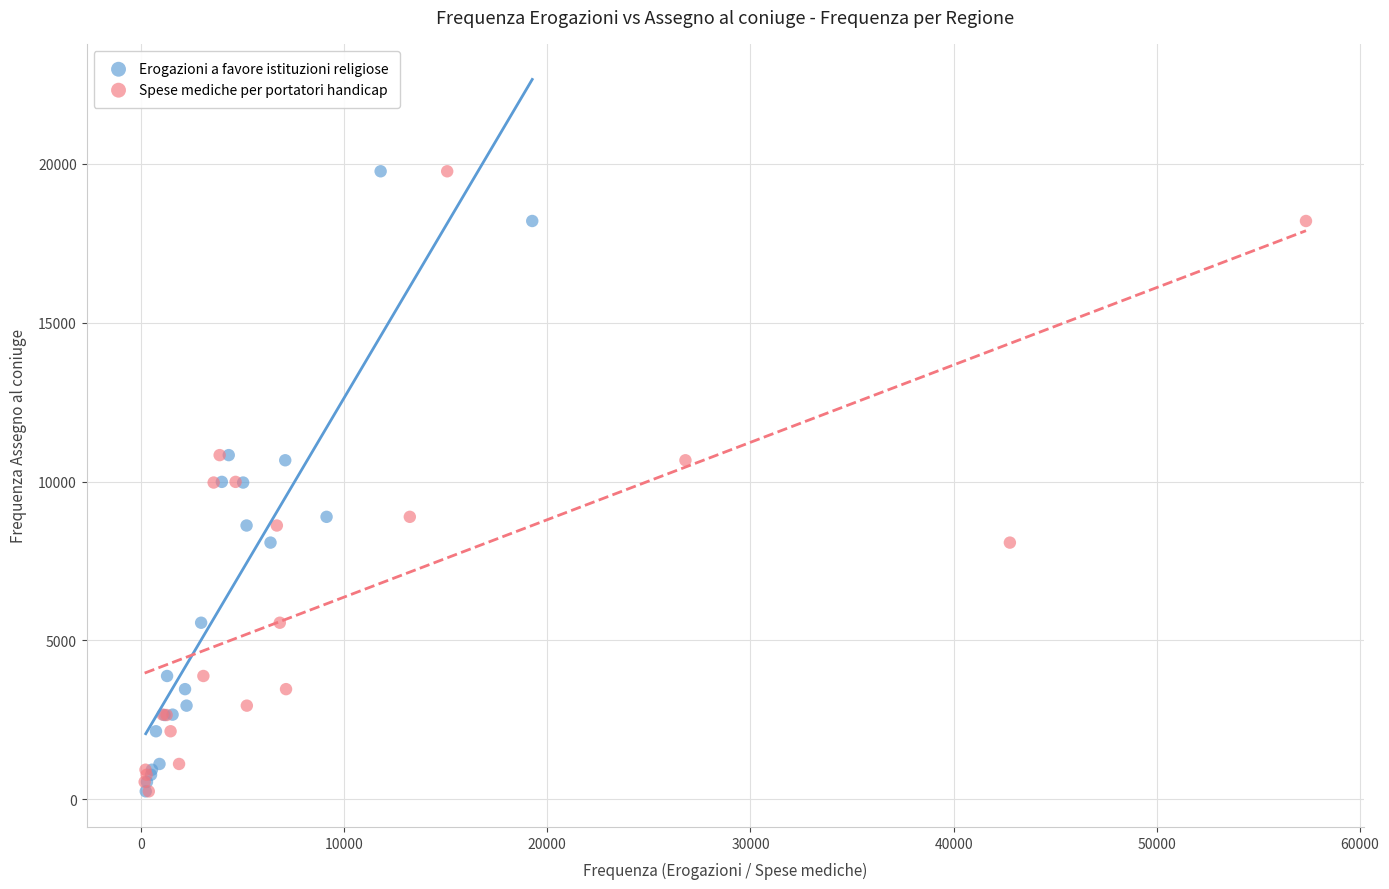

What are all the series names shown in the legend?

Erogazioni a favore istituzioni religiose, Spese mediche per portatori handicap